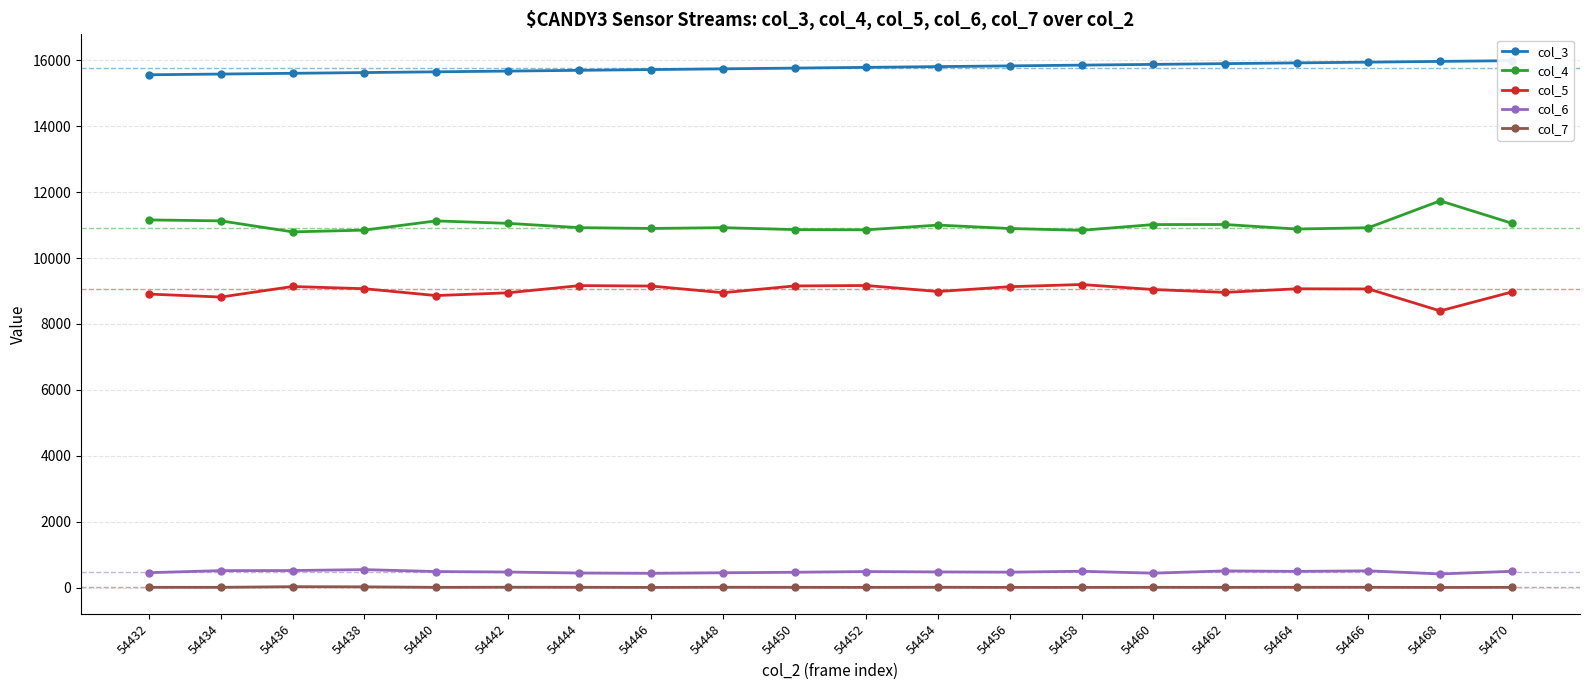

Which series has the largest total across all categories?

col_3